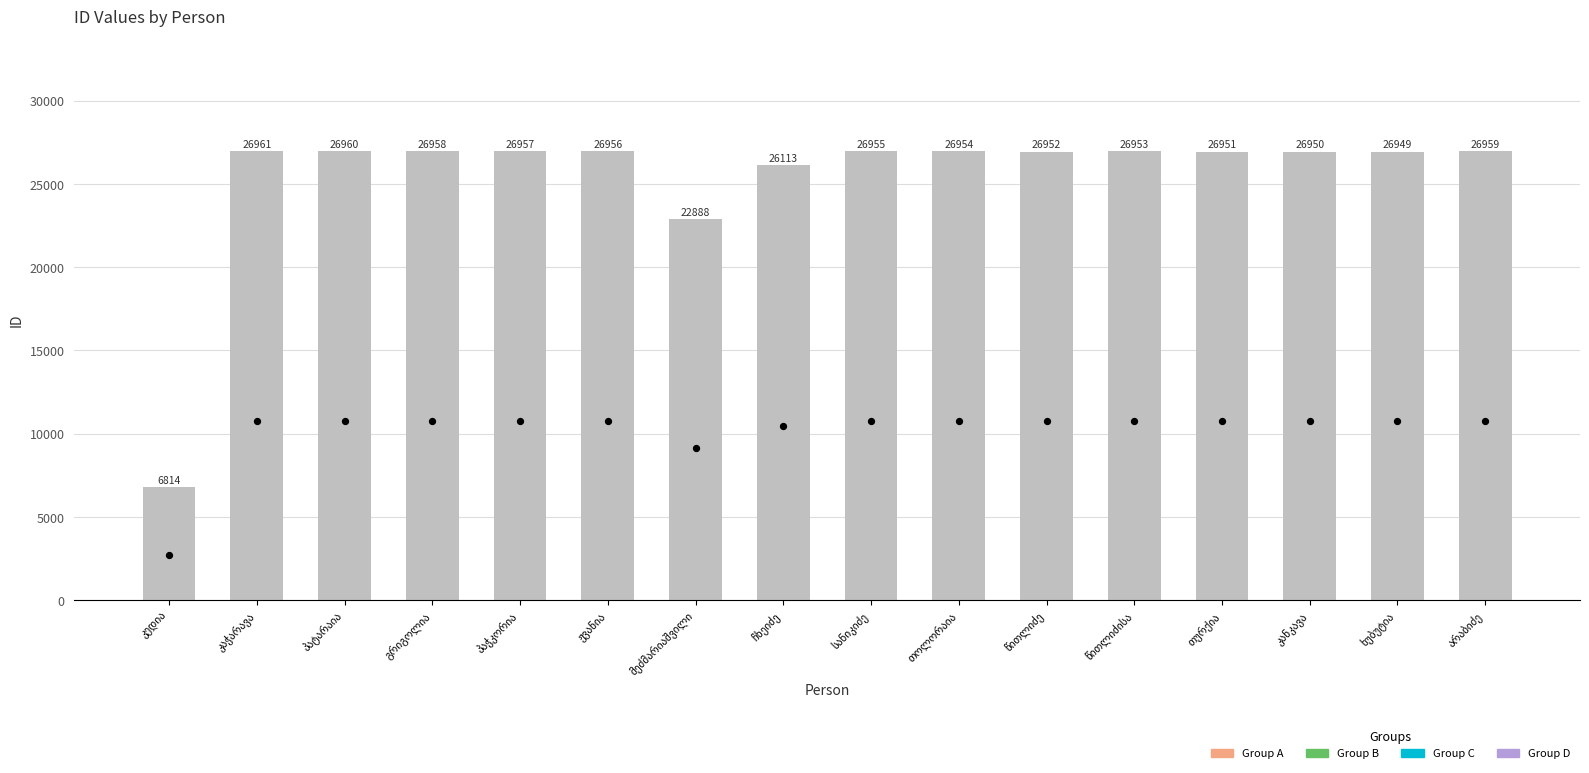

Approximately how many times larger is the value at წითლიძისა compared to გრიგოლია?

1.0